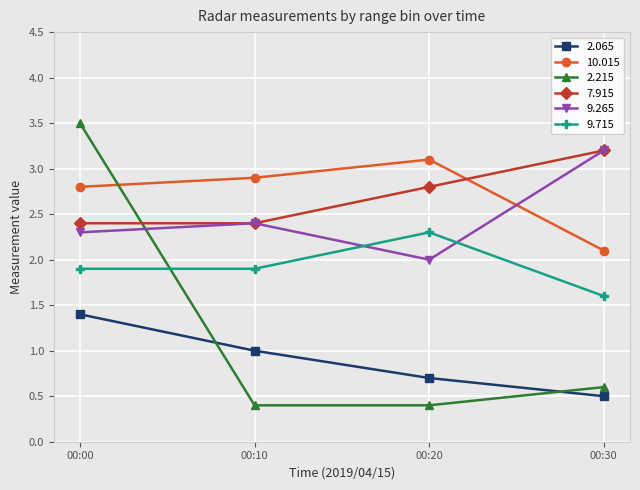

At which category does the chart reach its peak across all series?

00:00